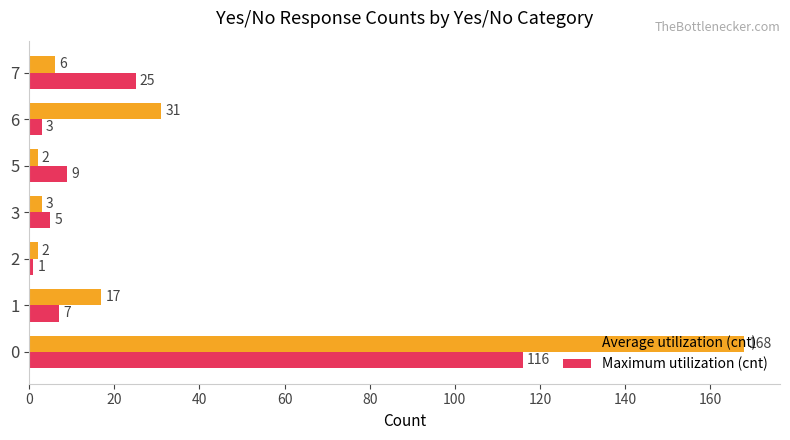

What is the difference between the second highest and second lowest values in the Maximum utilization (cnt) series?

22